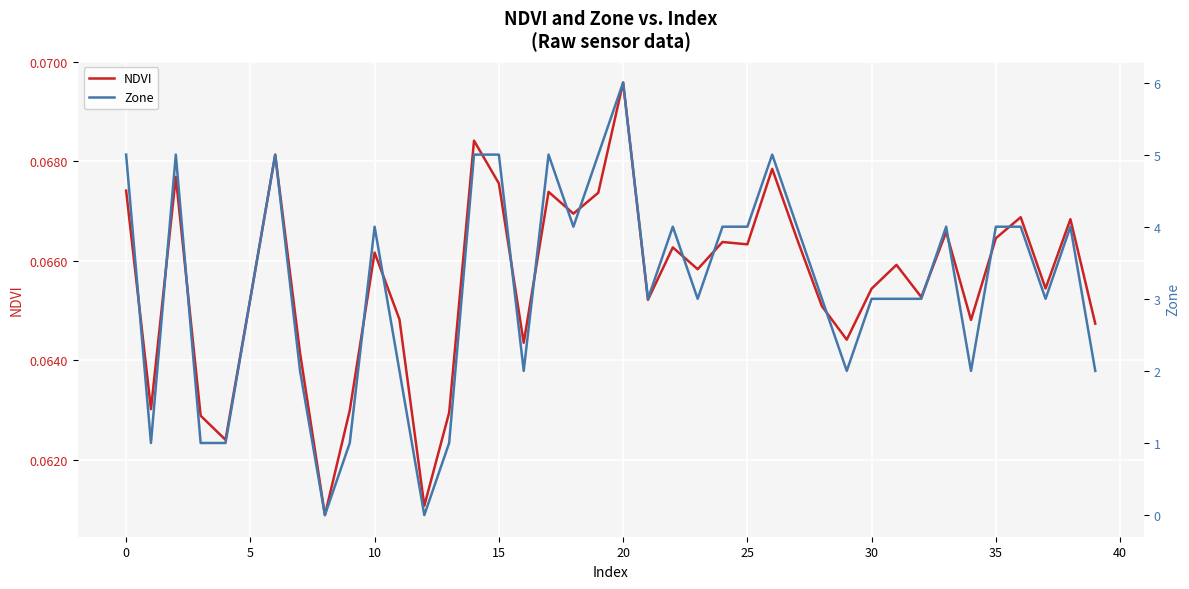

Which category has the highest value in the NDVI series?

20